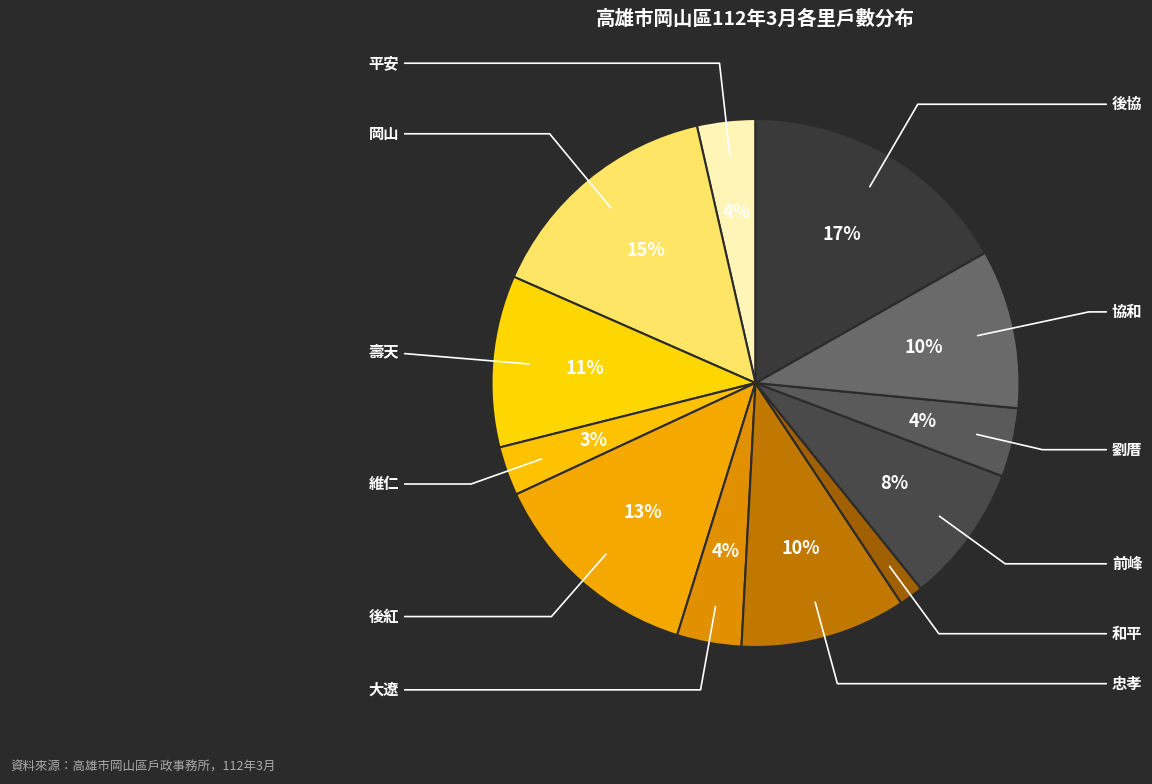

Does 協和 represent more than half of the total?

No